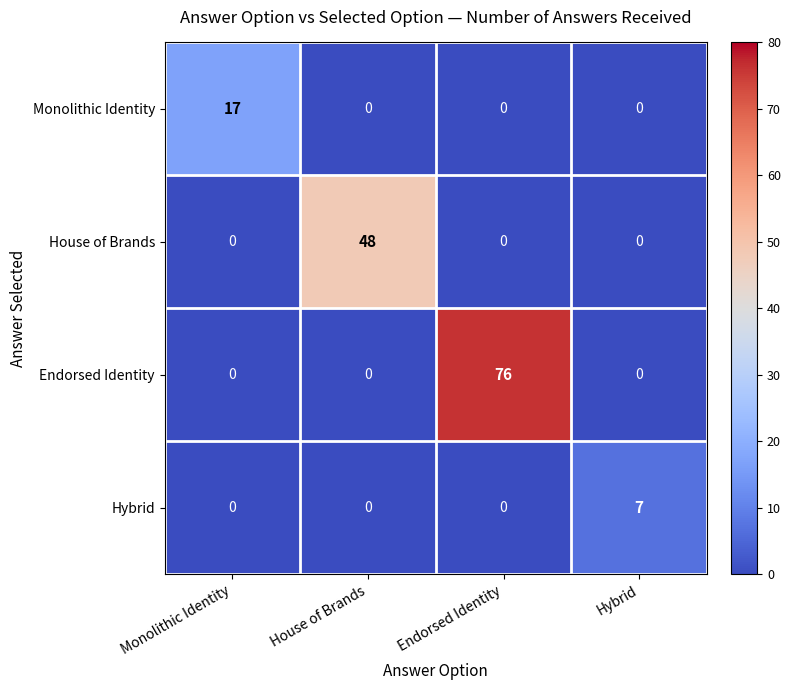

The value of Monolithic Identity at Monolithic Identity is 23. True or false?

False